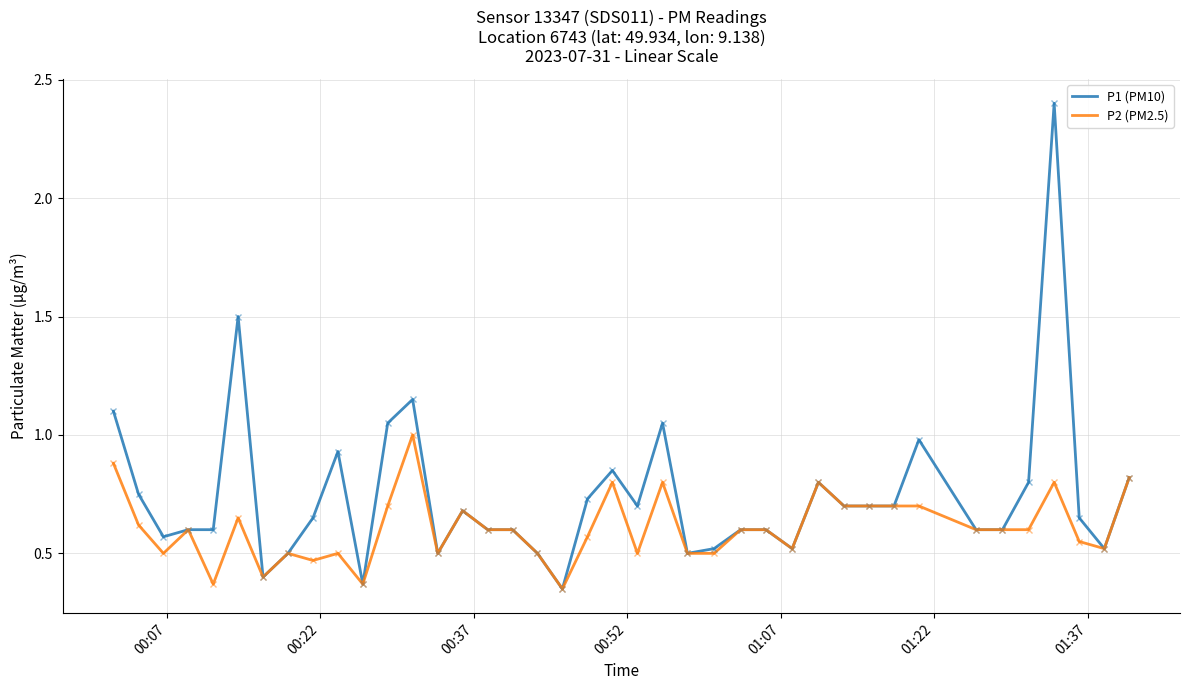

Which series has the largest range (max minus min)?

P1 (PM10)